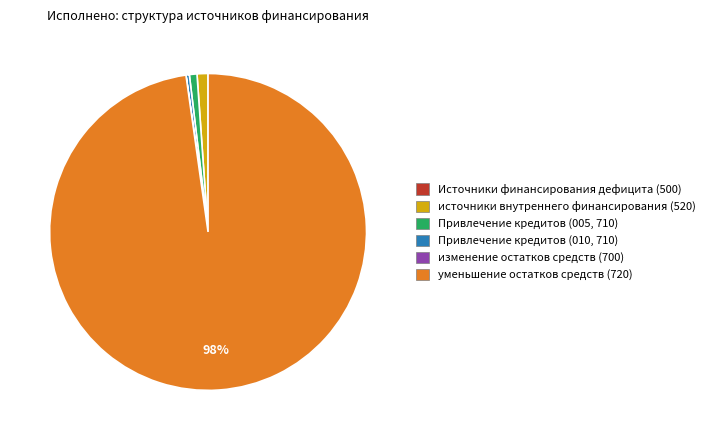

Is there a majority slice in this chart?

Yes